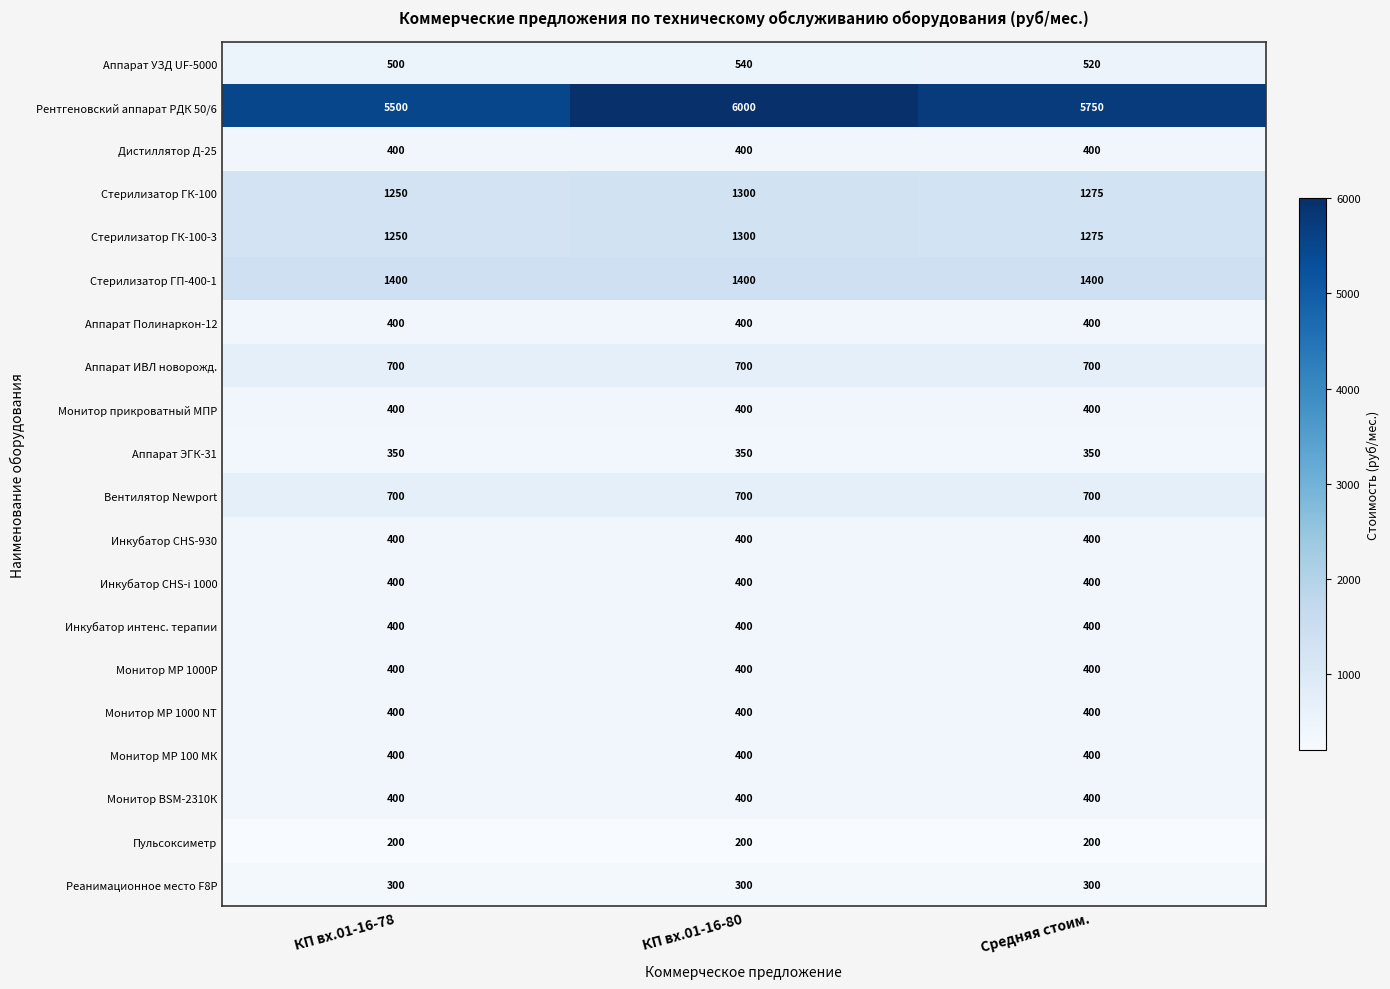

What is the total value across all series at КП вх.01-16-78?

16150